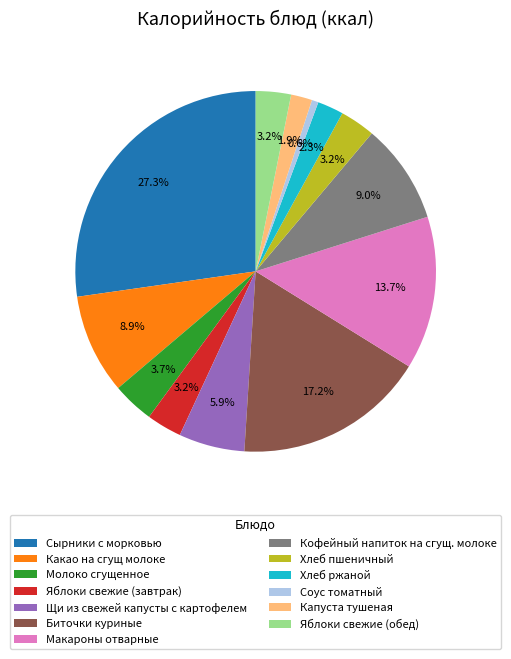

What percentage is the Капуста тушеная slice, to the nearest percent?

2%